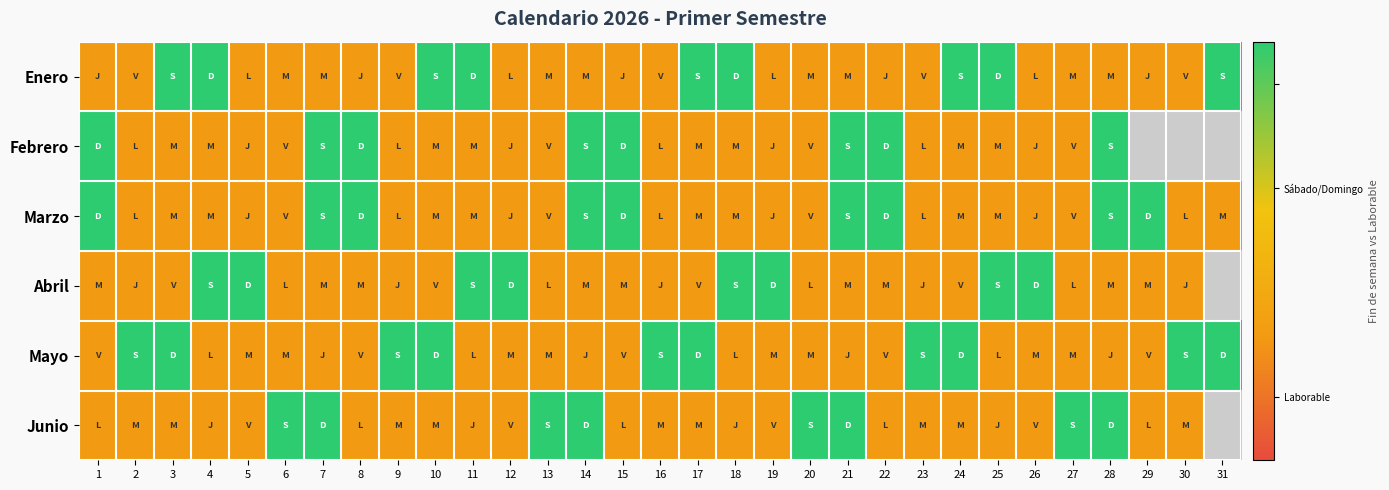

What is the smallest value displayed?

0.3